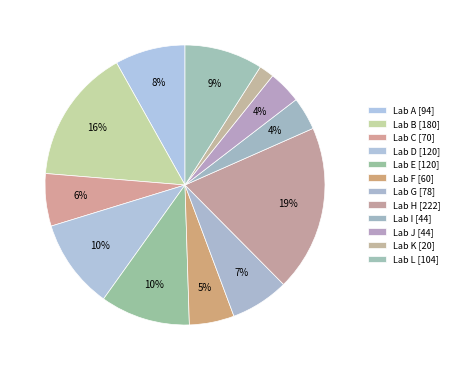

What is the largest slice in the pie chart?

H